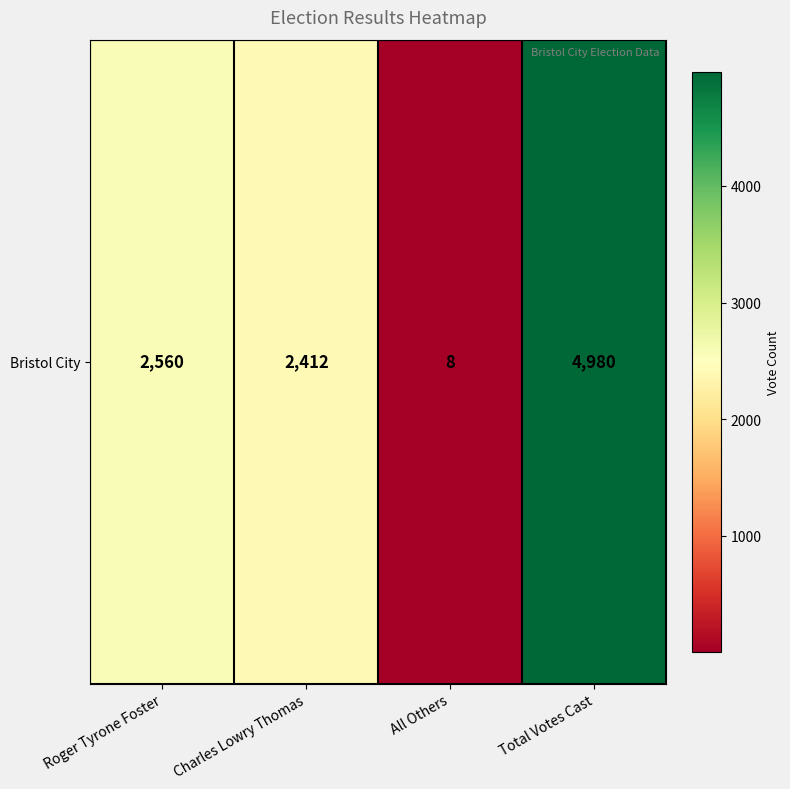

What is the smallest value displayed?

8